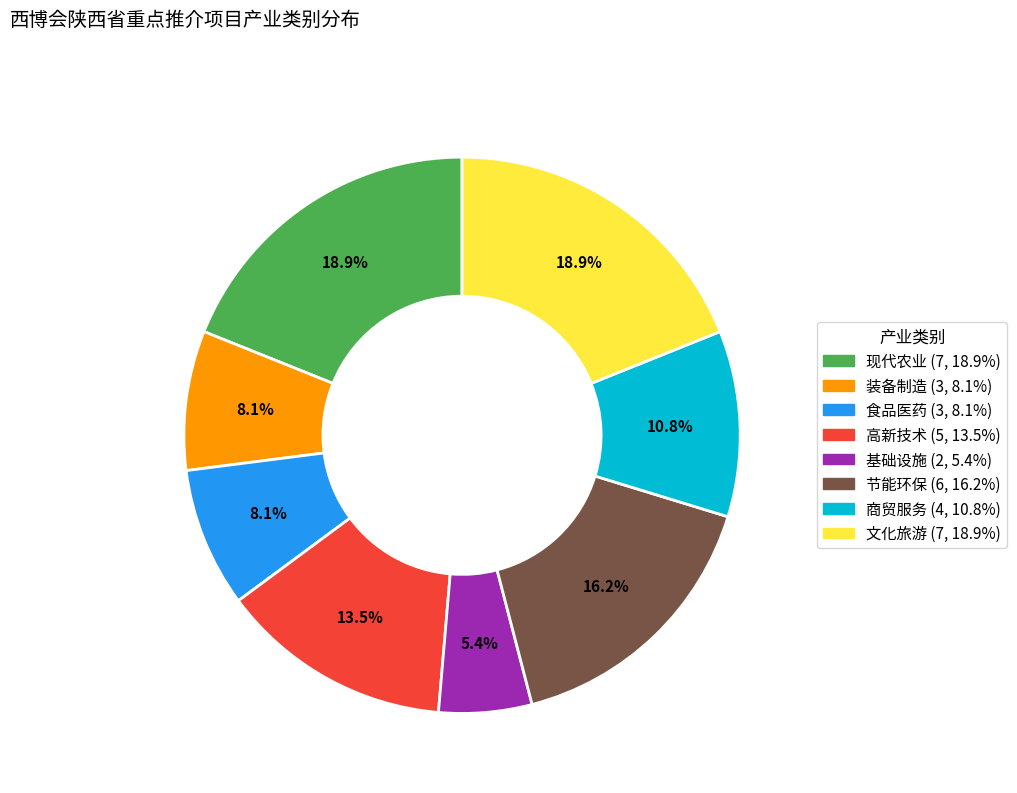

Is there any slice that represents more than half of the pie?

No